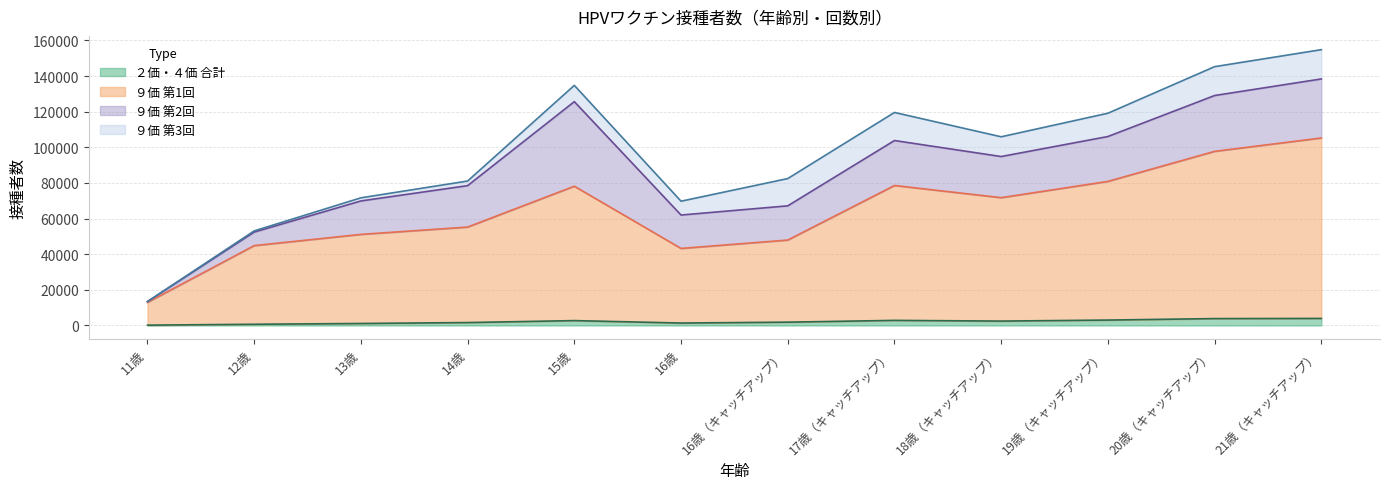

Does the chart display data point markers on the line(s)?

No